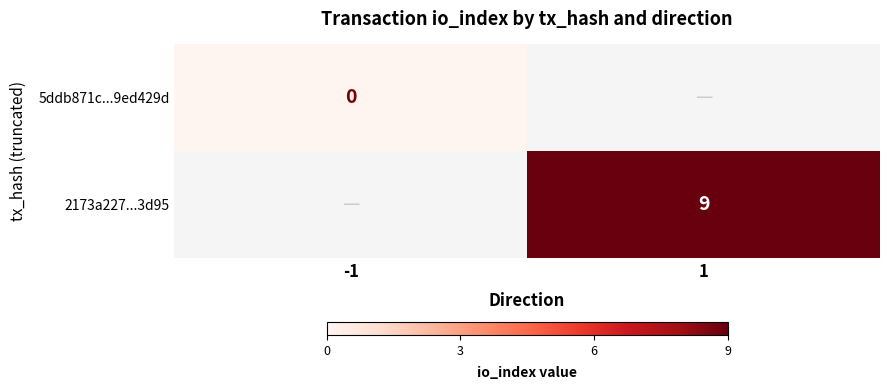

The value of 2173a227...3d95 at 1 is 9. True or false?

True